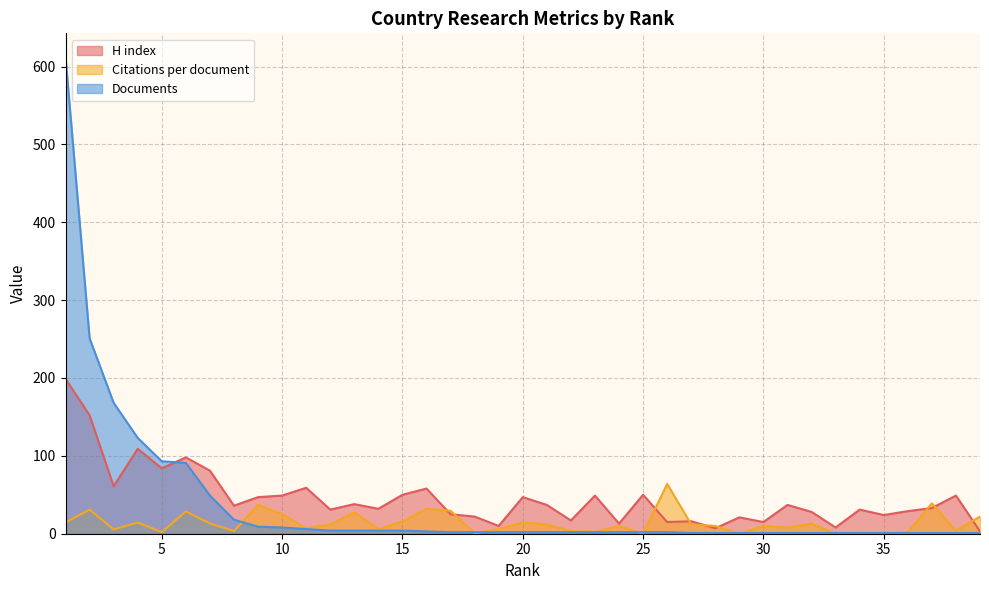

What is the total value across all series at 32?

42.0